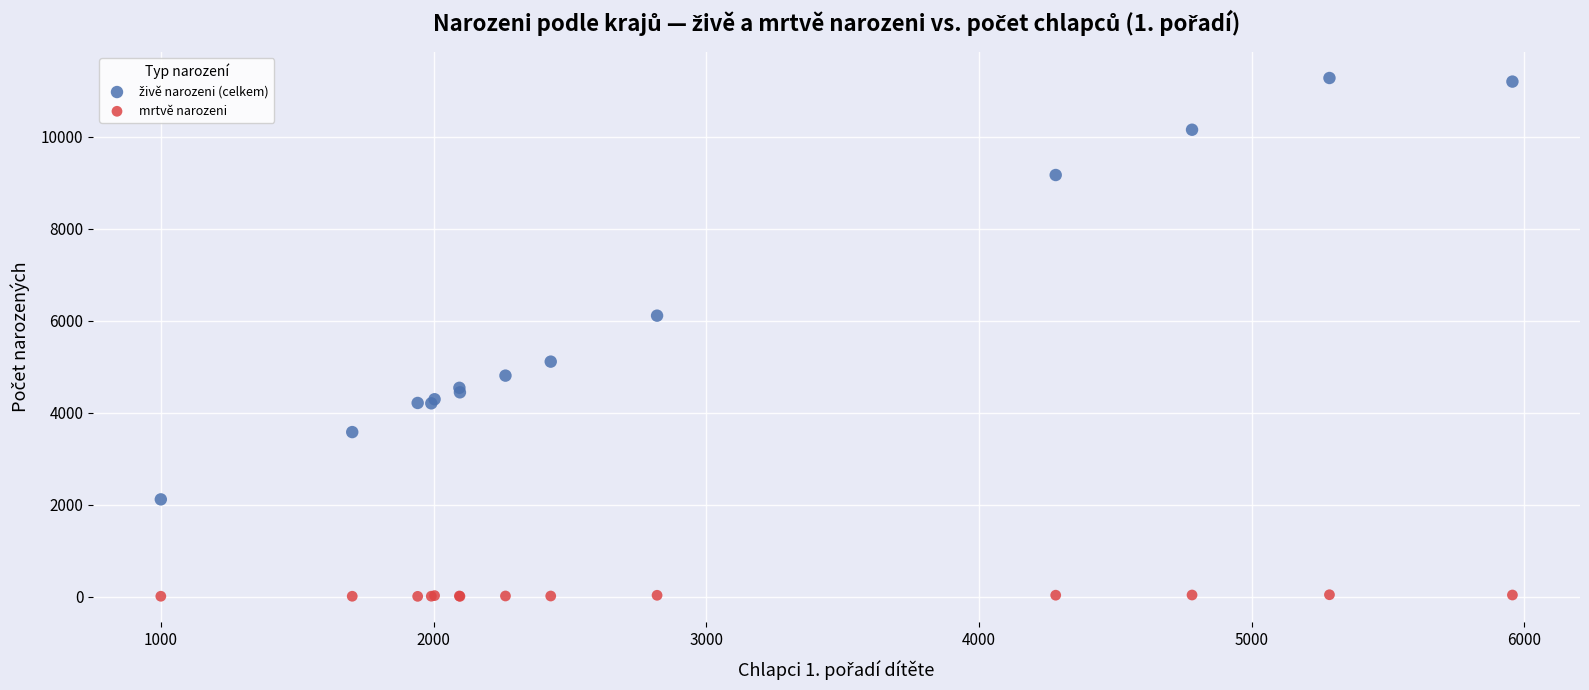

Which series reaches the minimum Y coordinate?

mrtvě narozeni